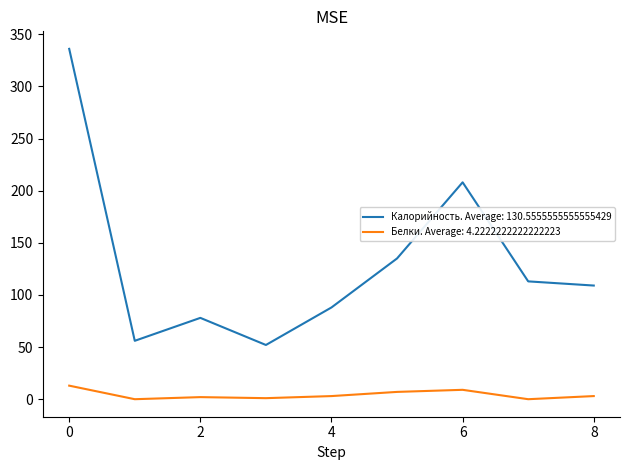

Which series has the widest spread of values?

Калорийность. Average: 130.5555555555555429